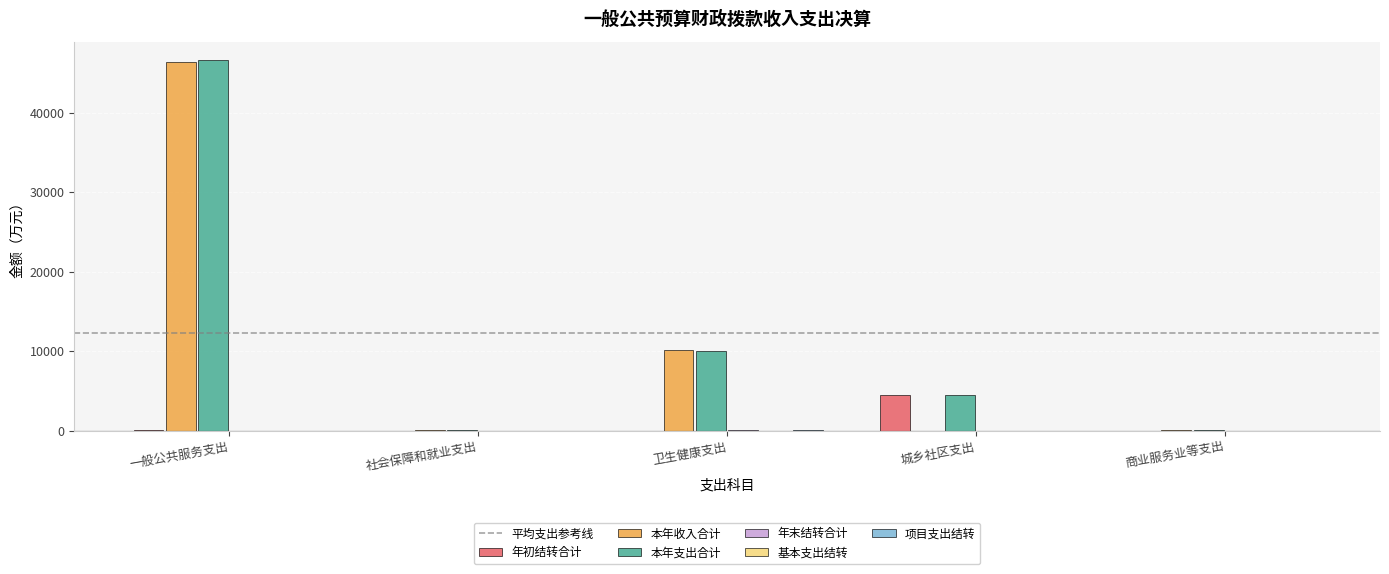

Is it true that 本年支出合计 equals 4524.2 at 城乡社区支出?

True